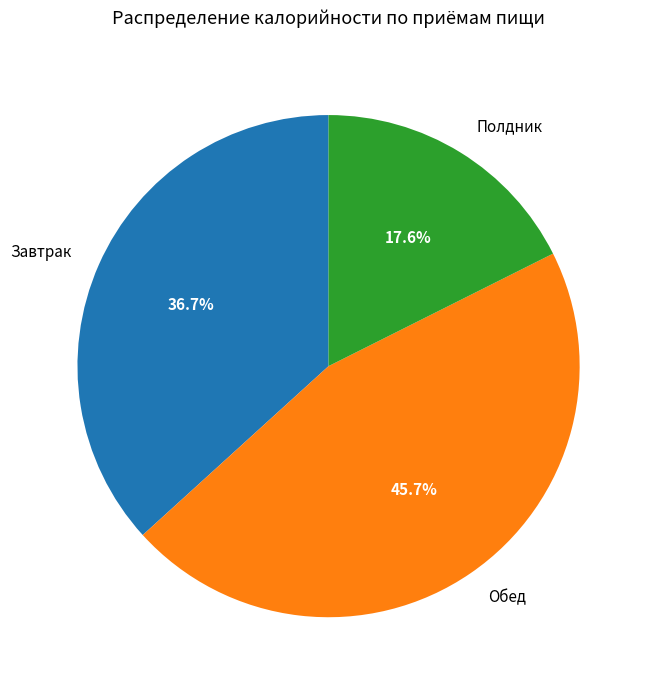

Is there a majority slice in this chart?

No